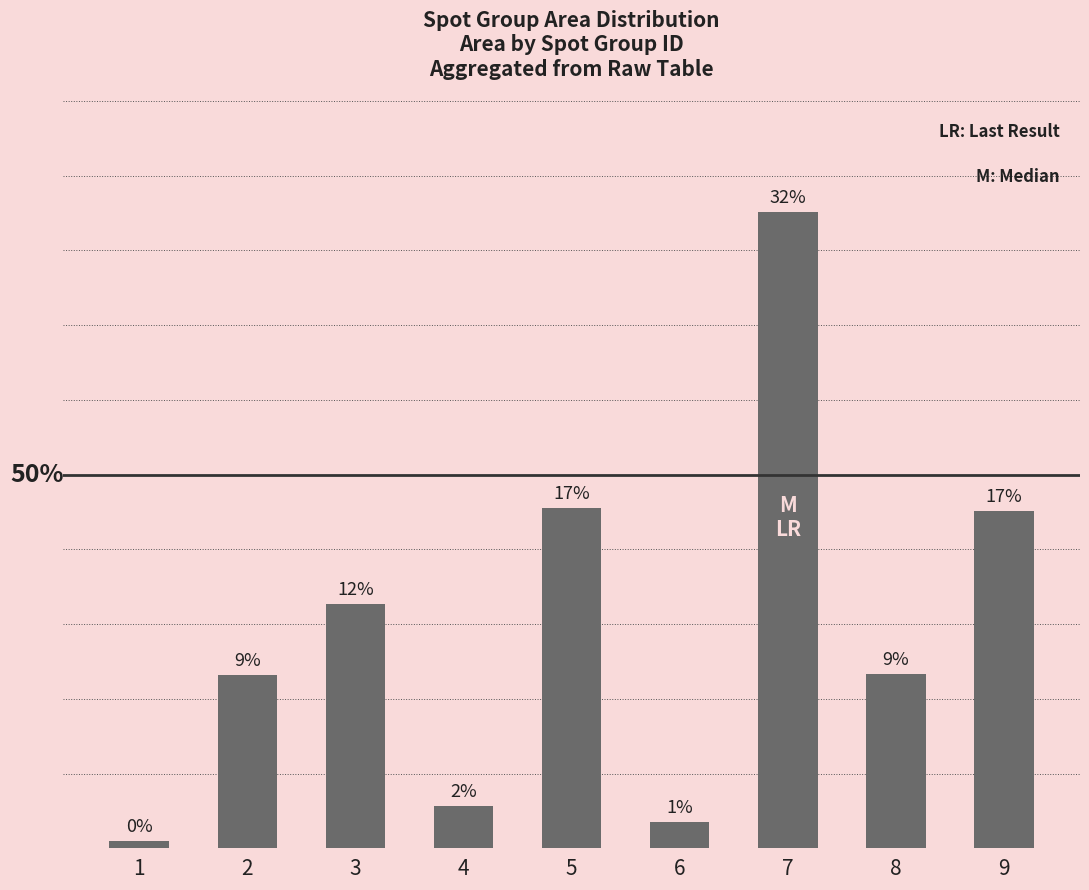

Between 5 and 8, which is larger?

5